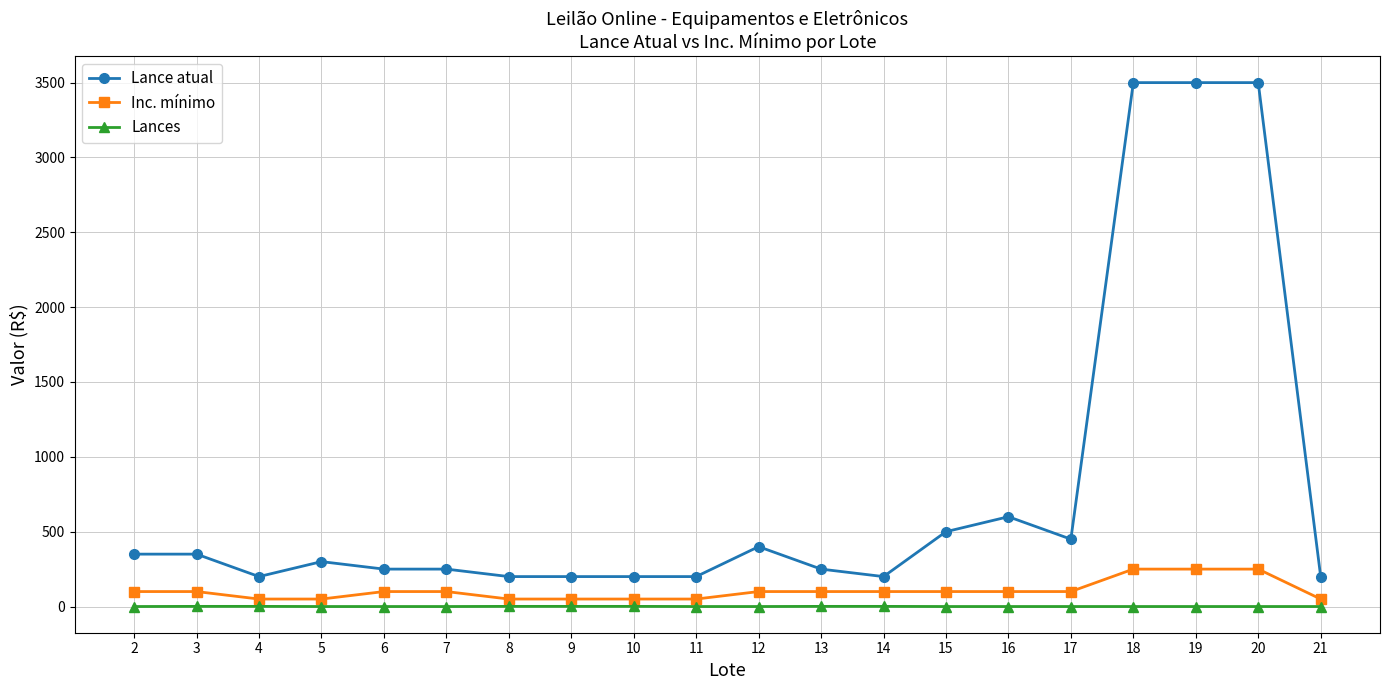

True or false: Lance atual has more than 0 points higher than both neighbors.

True